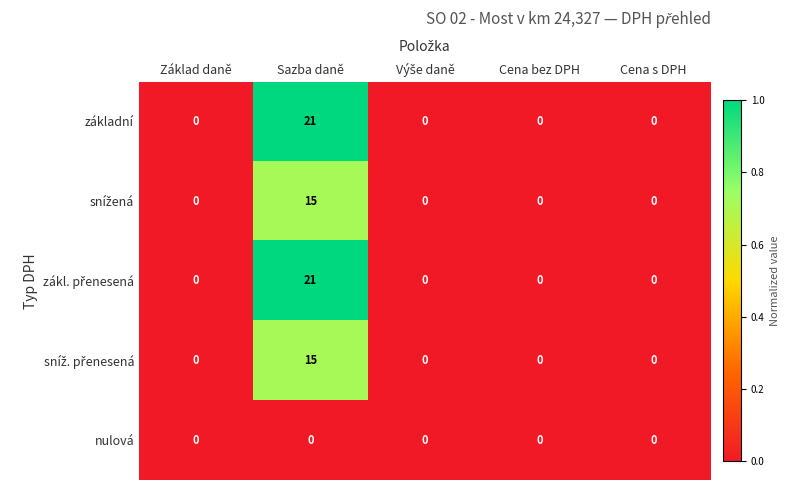

Between Cena s DPH and Sazba daně, which is larger?

Sazba daně